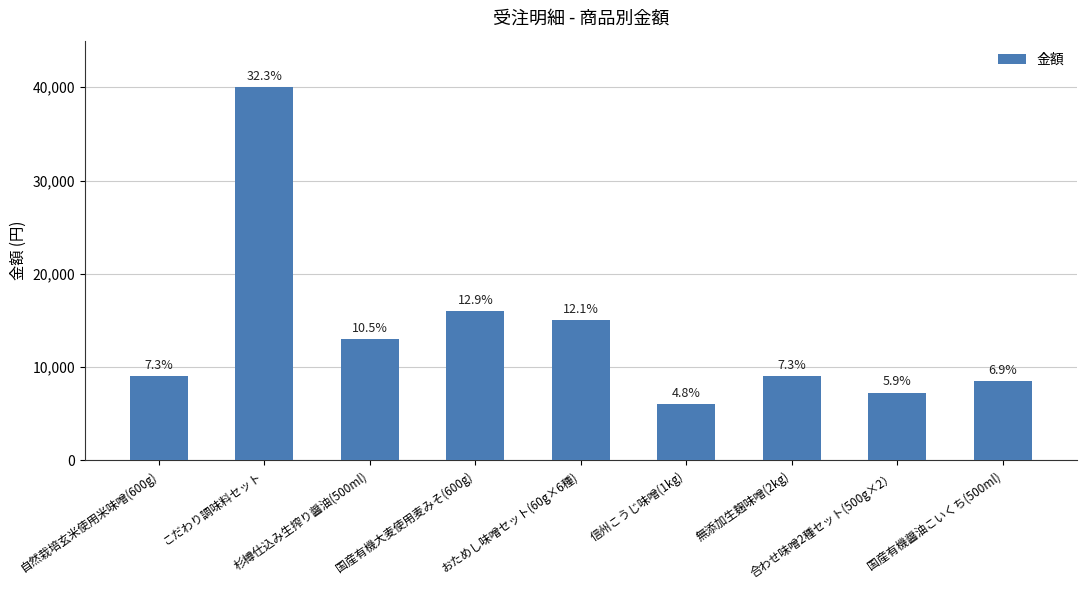

Is it true that the value at 信州こうじ味噌(1kg) is 6000?

True